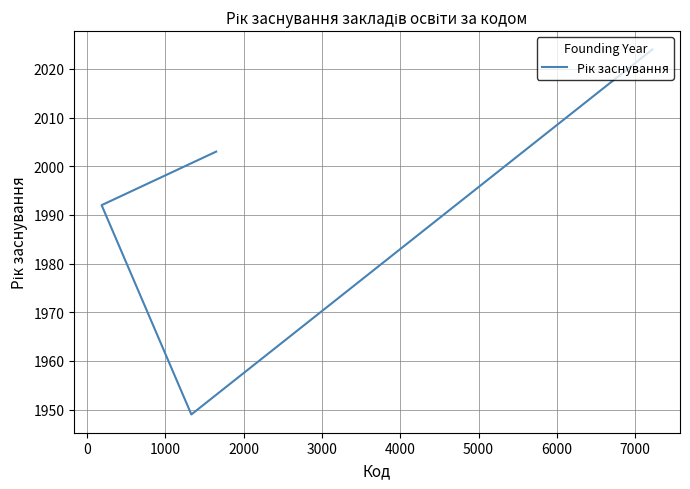

How many data points are above 2003?

1